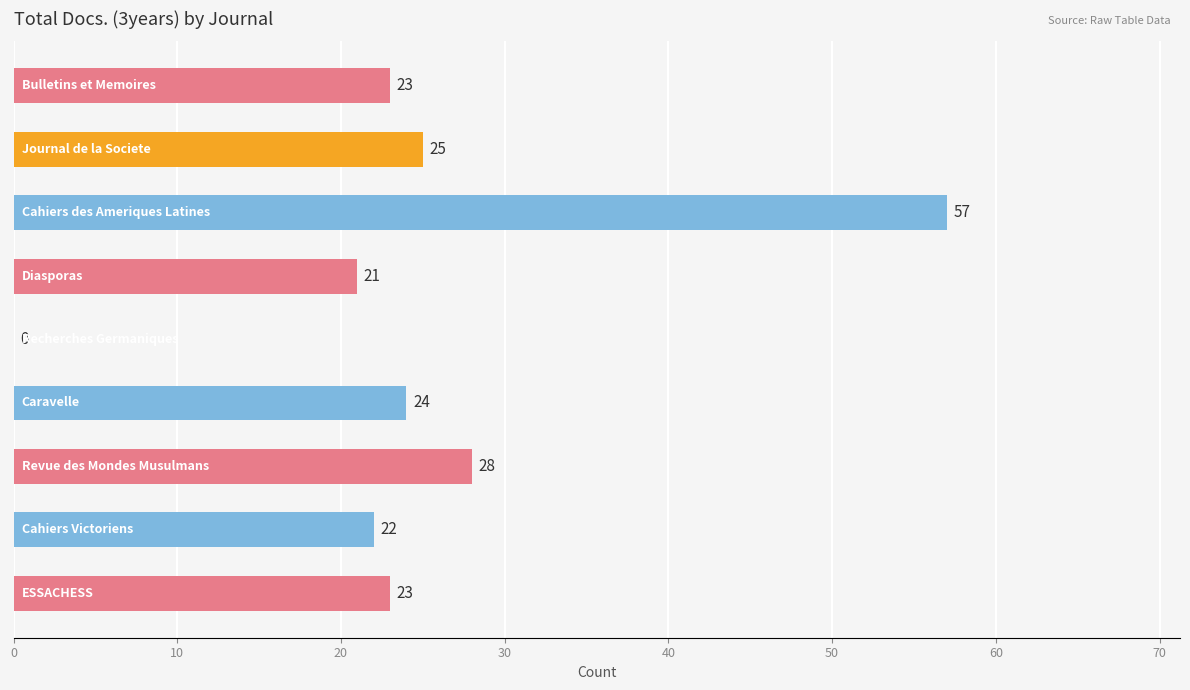

What is the greatest value displayed?

57